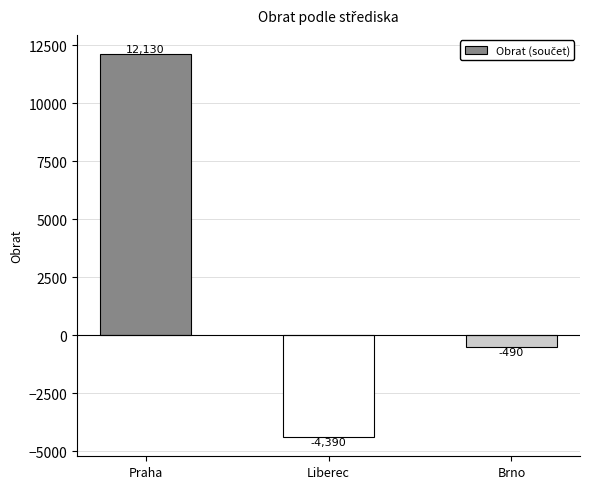

Rank the categories by value from lowest to highest.

Liberec, Brno, Praha